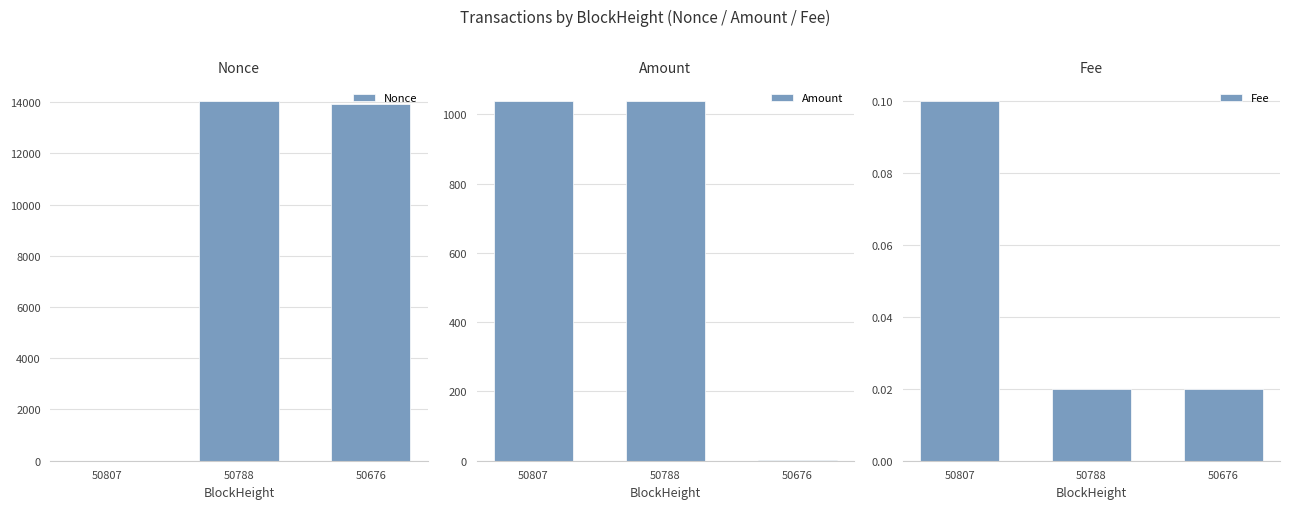

Which has a higher value, 50807 or 50788?

50788